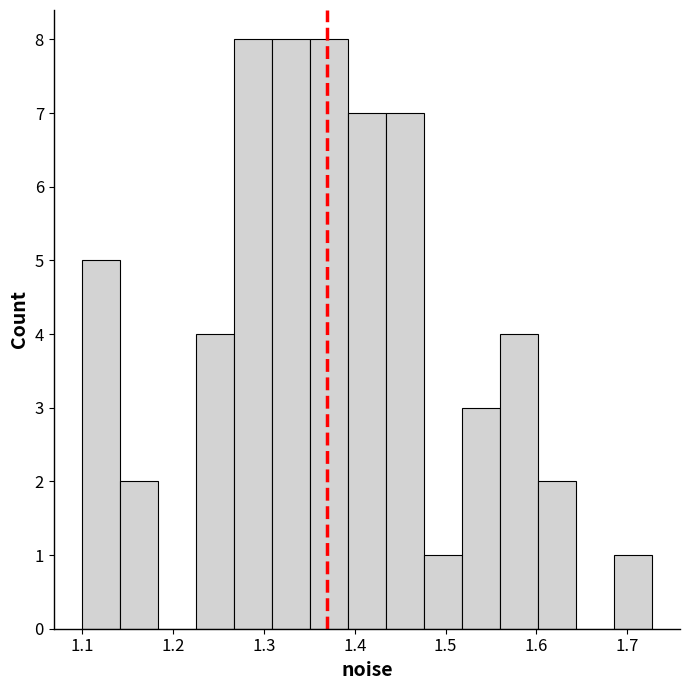

Reading left to right, list every bar in this chart as the range it spans on the x-axis followed by its height. Neither the bar edges nor the heights are printed on the chart, so give them approximately, as read against the axes.

1.10 to 1.14: 5
1.14 to 1.18: 2
1.18 to 1.23: 0
1.23 to 1.27: 4
1.27 to 1.31: 8
1.31 to 1.35: 8
1.35 to 1.39: 8
1.39 to 1.43: 7
1.43 to 1.48: 7
1.48 to 1.52: 1
1.52 to 1.56: 3
1.56 to 1.60: 4
1.60 to 1.64: 2
1.64 to 1.68: 0
1.68 to 1.73: 1